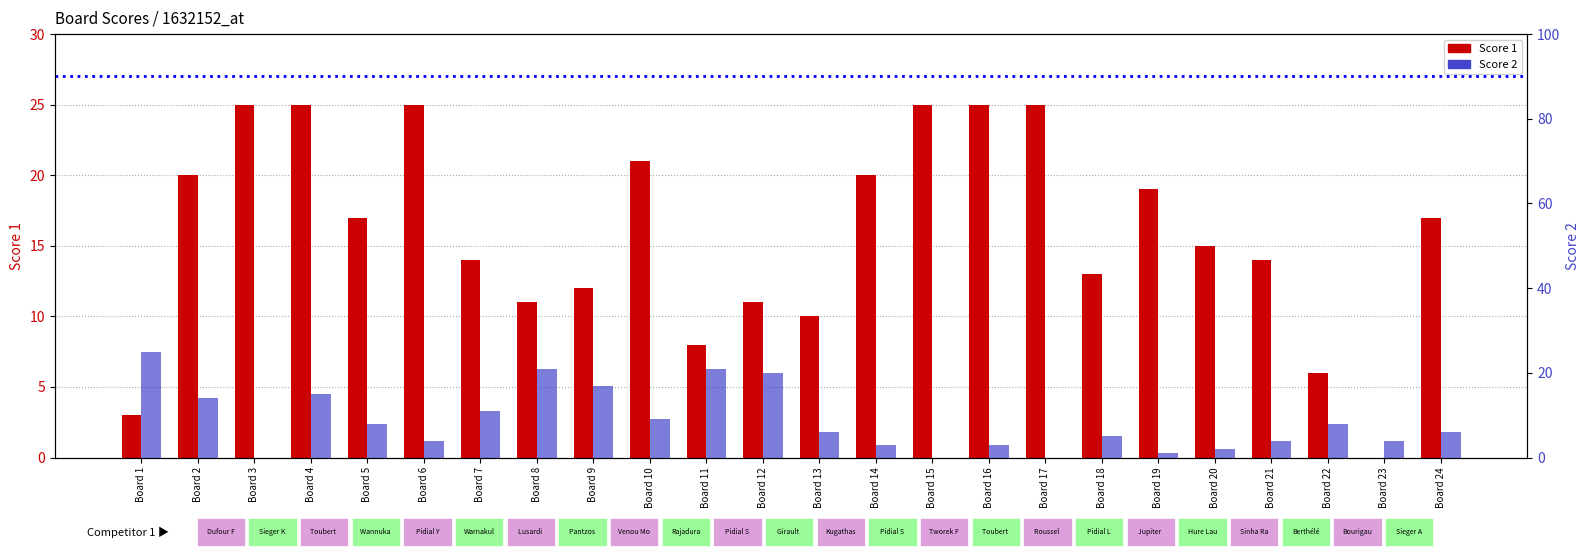

Count the number of data series in this chart.

2